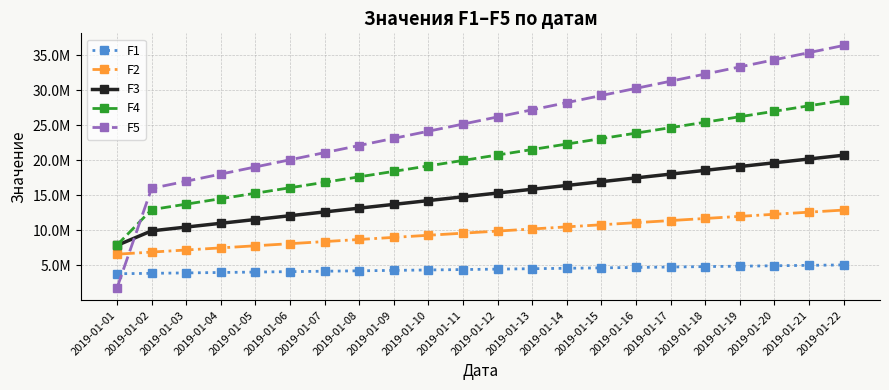

How many intersections are there between F5 and F1?

1